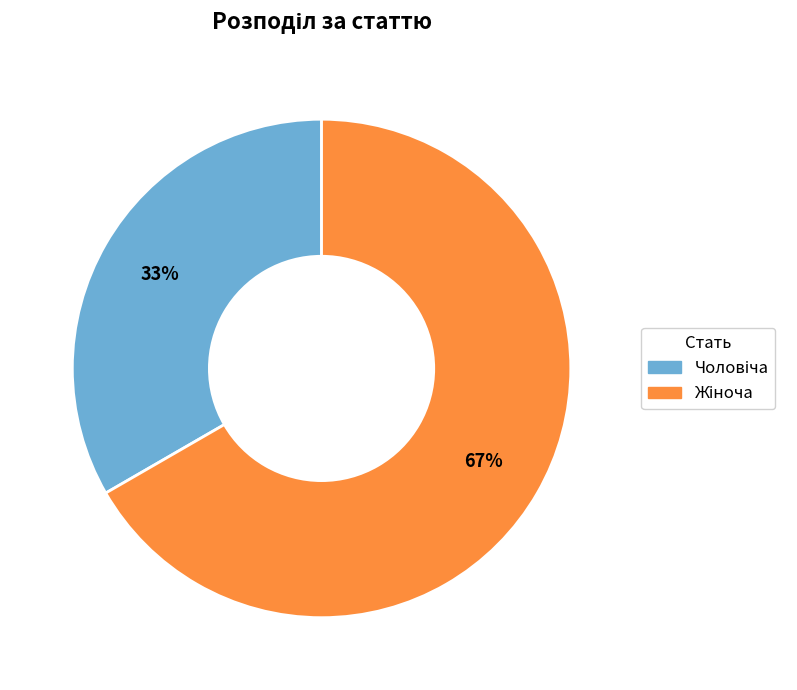

Is there a majority slice in this chart?

Yes